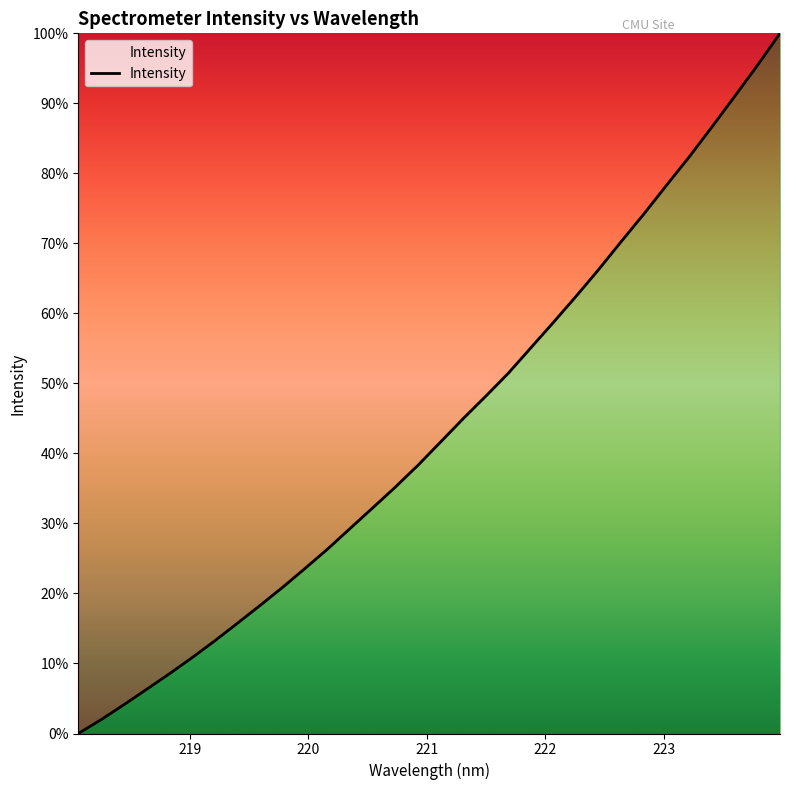

Does the chart display data point markers on the line(s)?

No